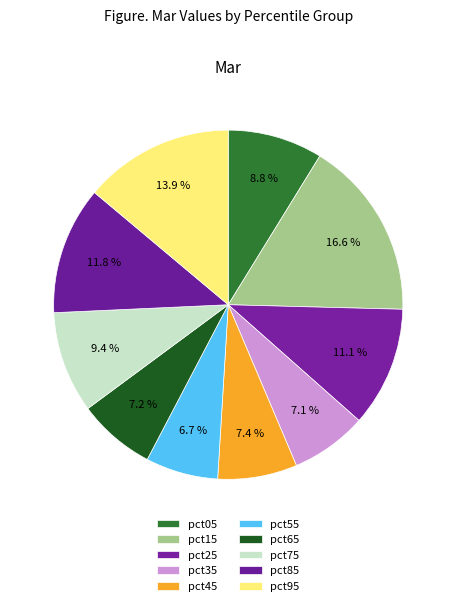

Is there any slice that represents more than half of the pie?

No